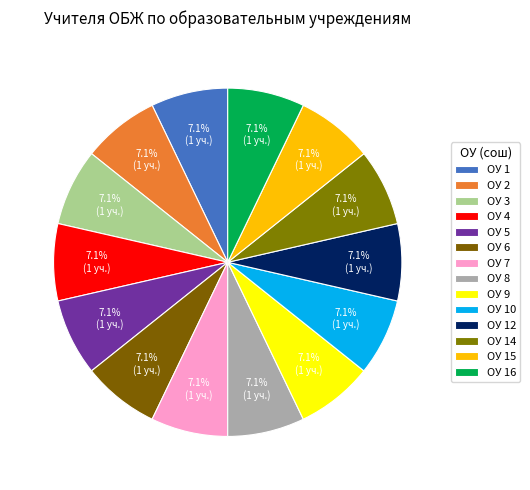

How many segments does this pie chart have?

14